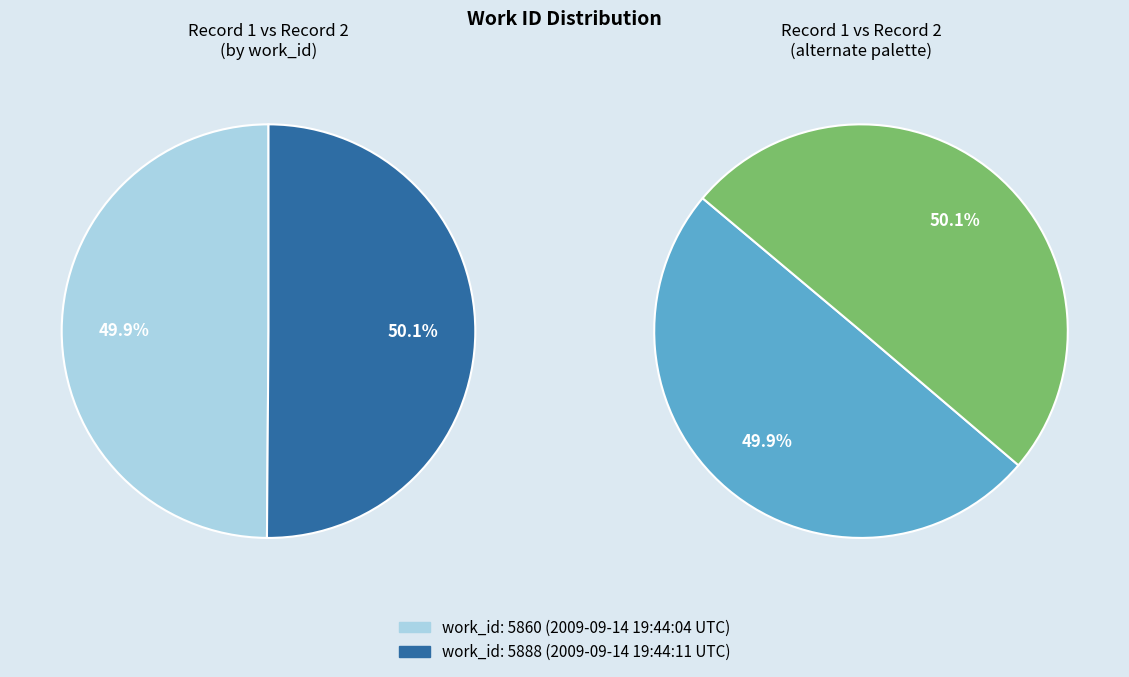

To the nearest percent, what is the combined percentage of 5860 and 5888?

100%